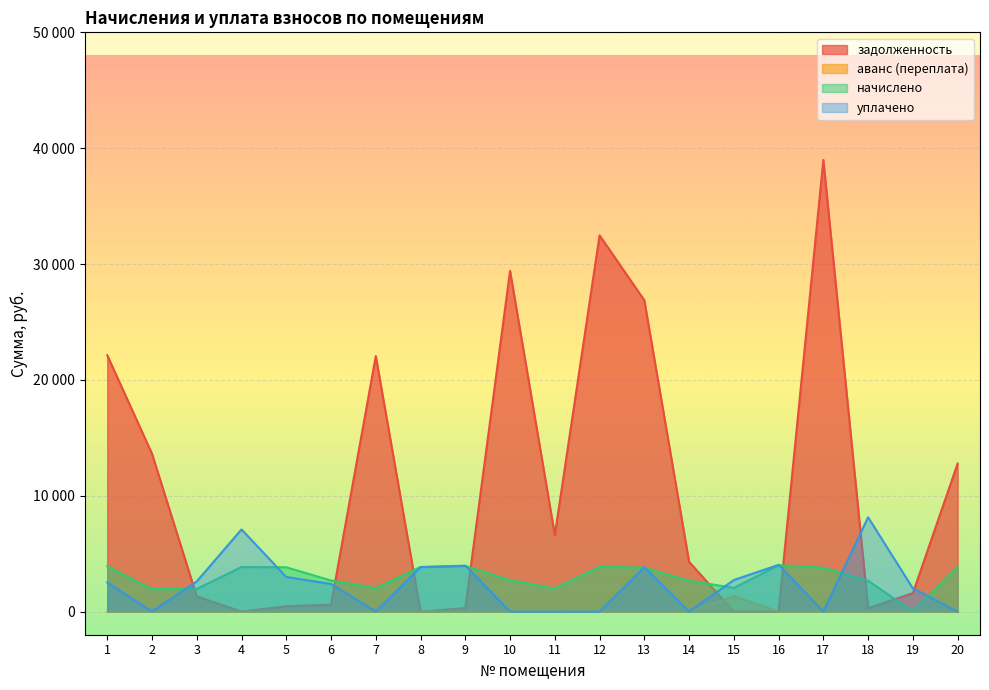

List the series in order of their peak value, lowest first.

аванс (переплата), начислено, уплачено, задолженность